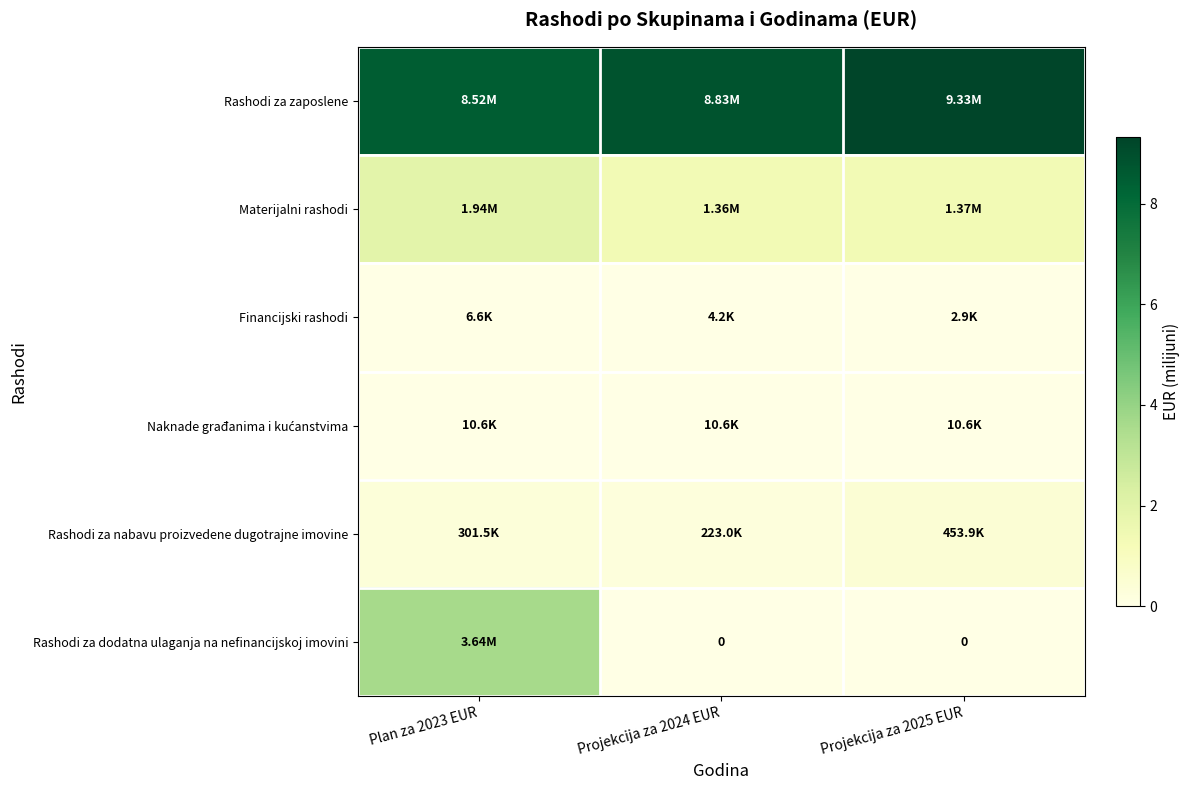

Which category has the highest value in the Financijski rashodi series?

Plan za 2023 EUR